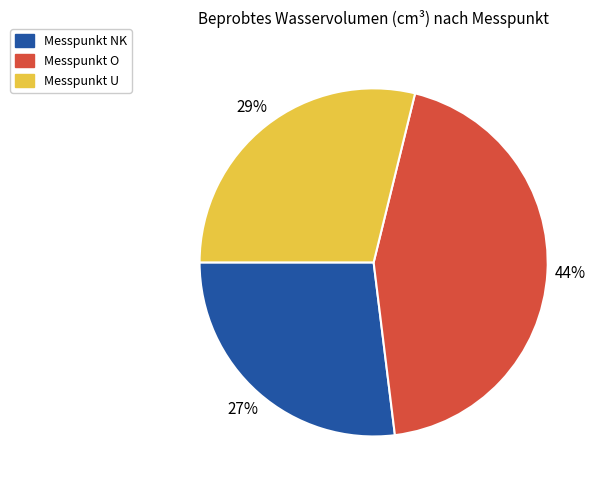

True or false: Messpunkt NK accounts for 39% of the total.

False